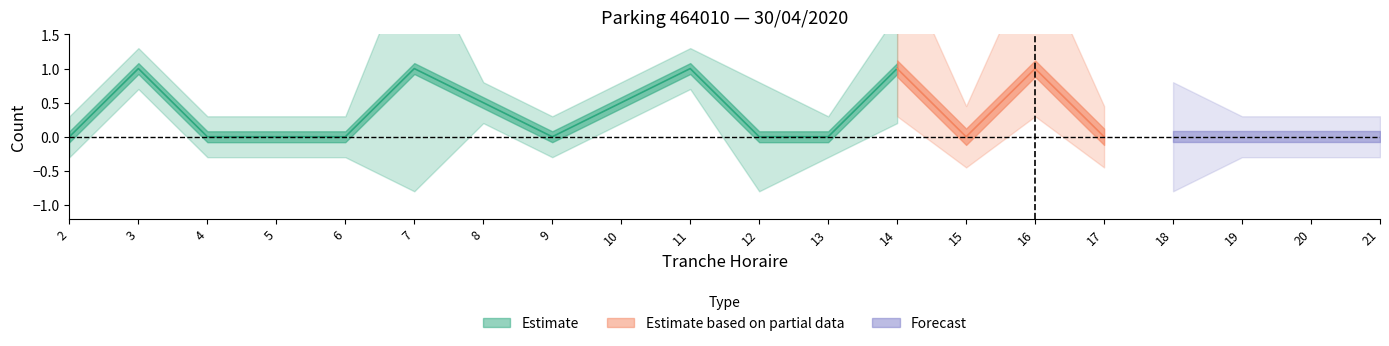

True or false: SORTIES_NB_HORAIRE has a value of 0 at 8.

True